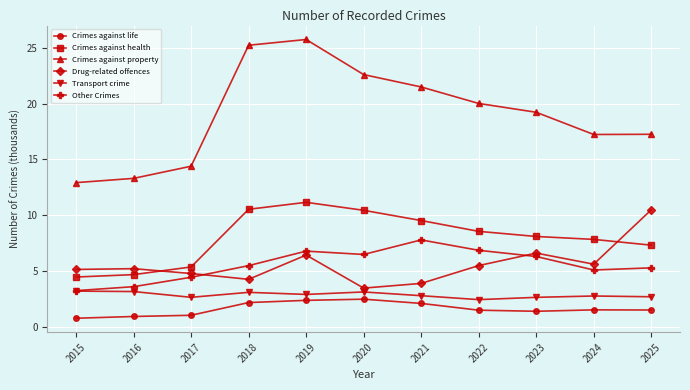

Rank the series by their maximum value, from highest to lowest.

Crimes against property, Crimes against health, Drug-related offences, Other Crimes, Transport crime, Crimes against life